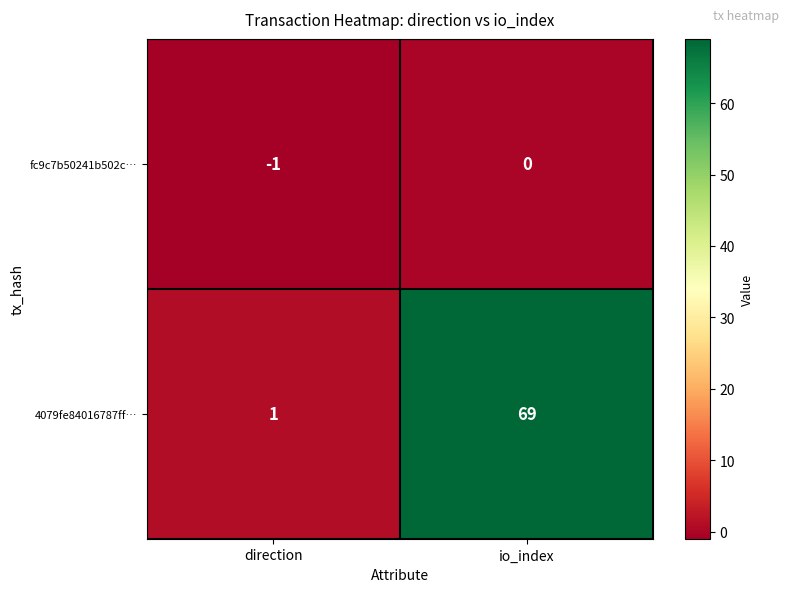

At how many categories does at least one series exceed 42?

1